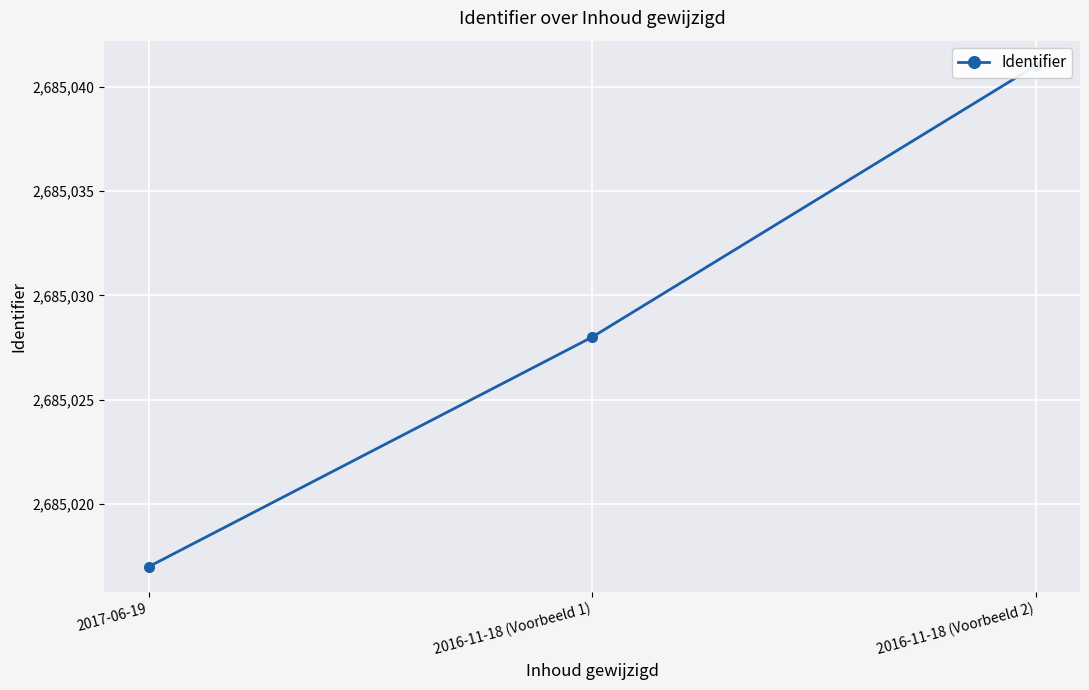

Count the values in the range 2685017 to 2685041.

3